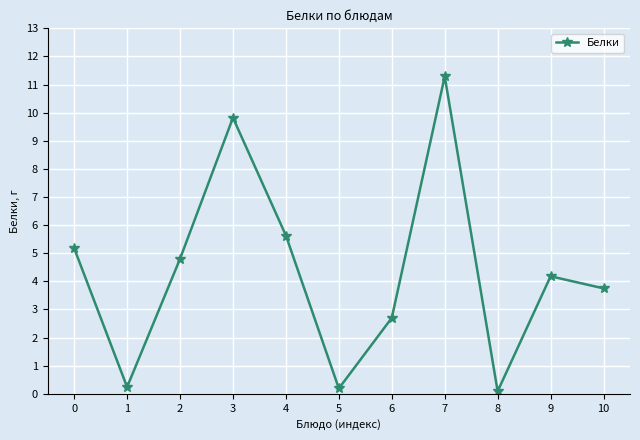

What is the maximum value shown in the chart?

11.3